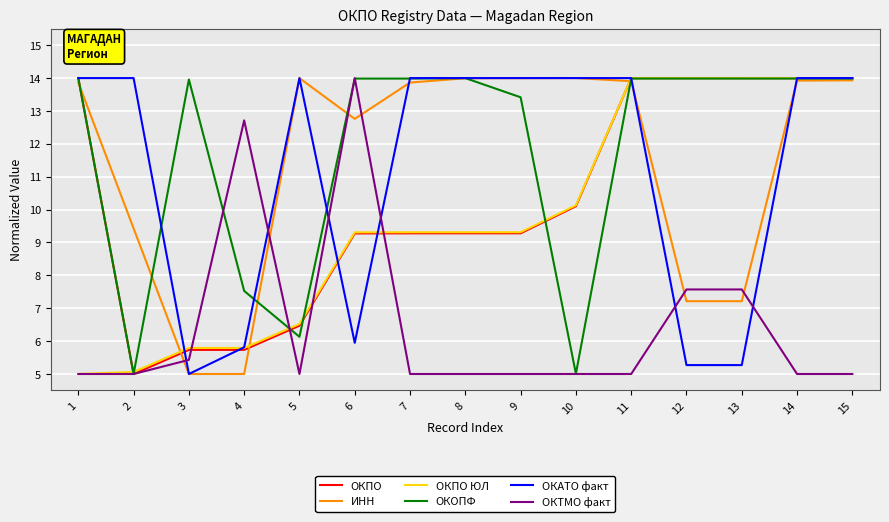

True or false: ОКОПФ and ОКПО intersect in this chart.

True